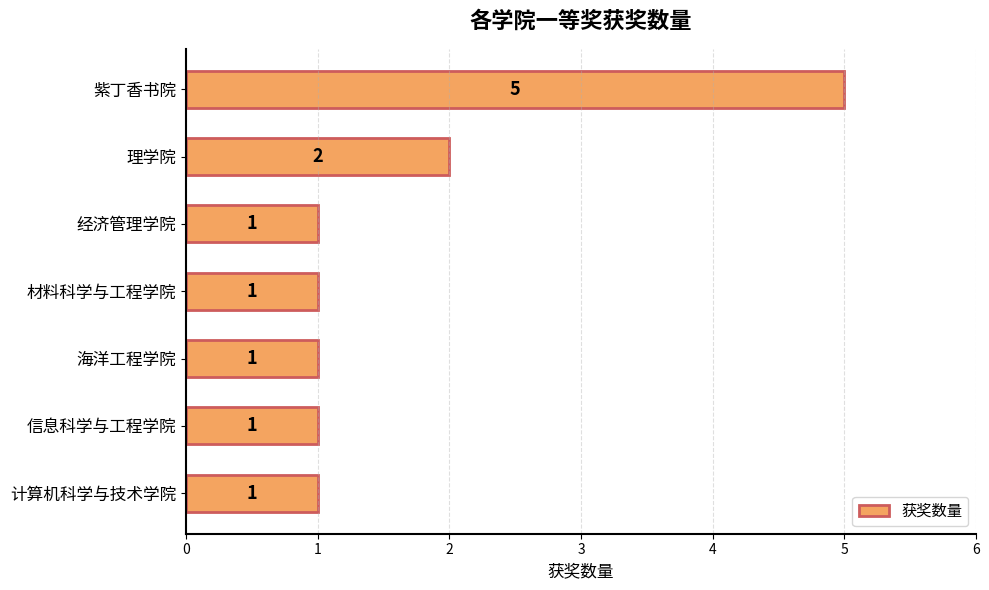

How many categories are shown in the chart?

7